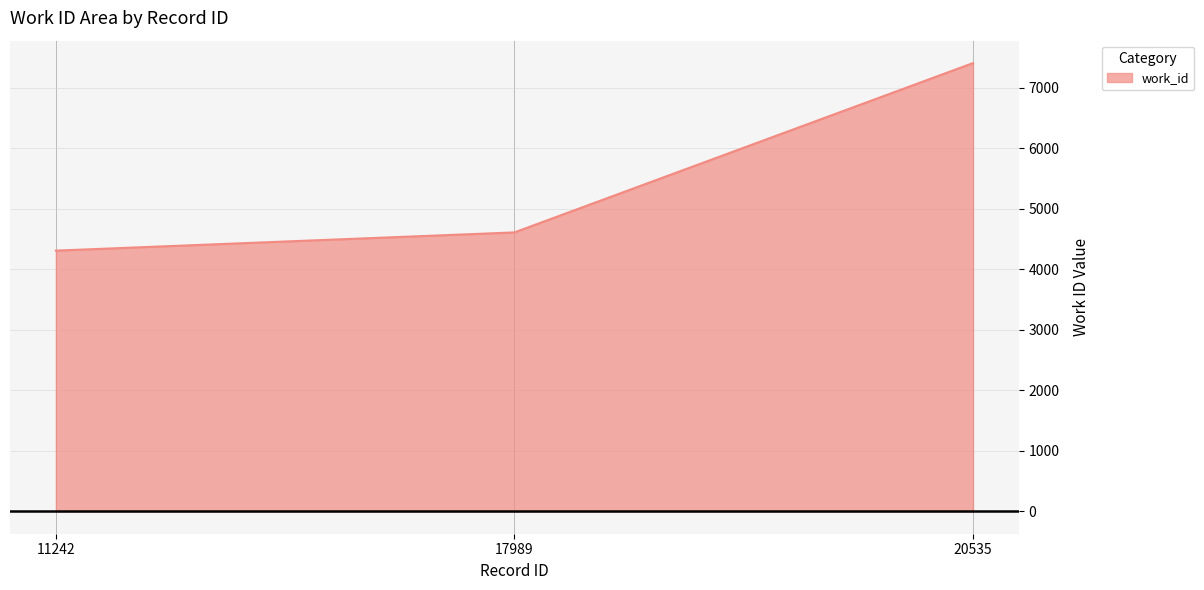

What is the sum of all values?

16328